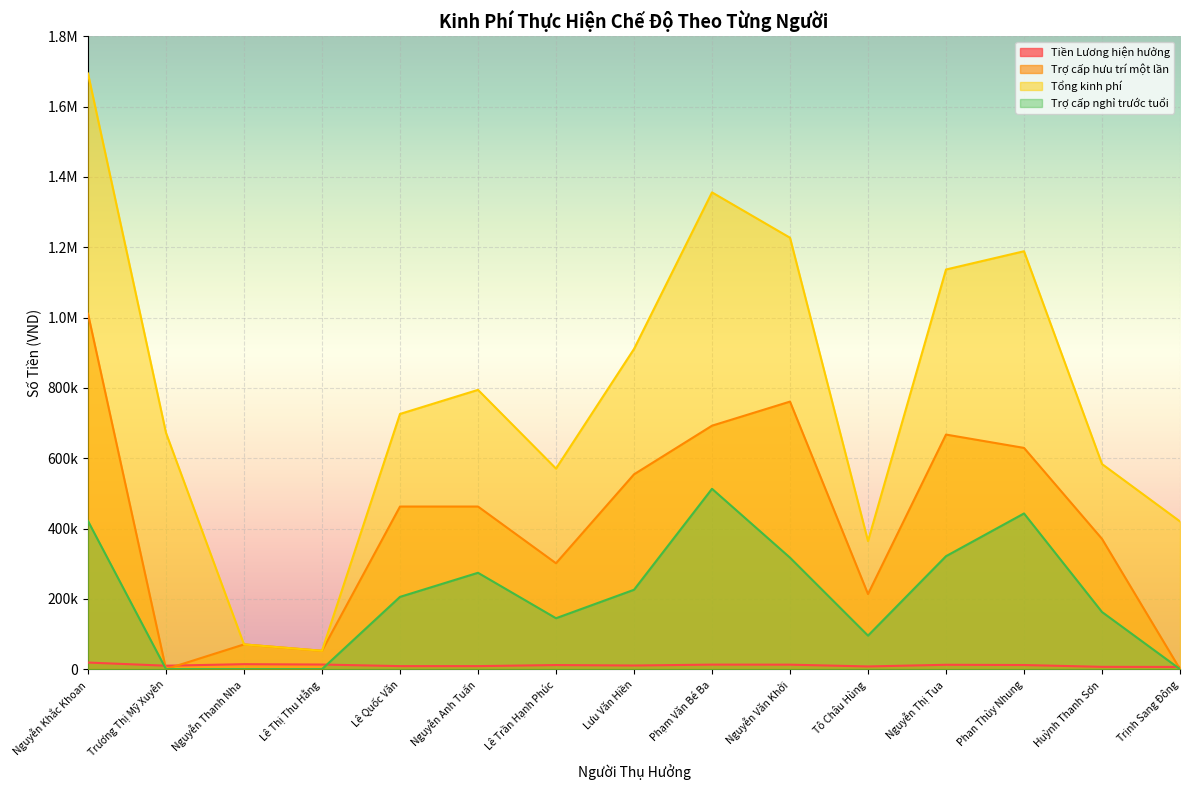

How many values in the Tiền Lương hiện hưởng series exceed 11583?

7